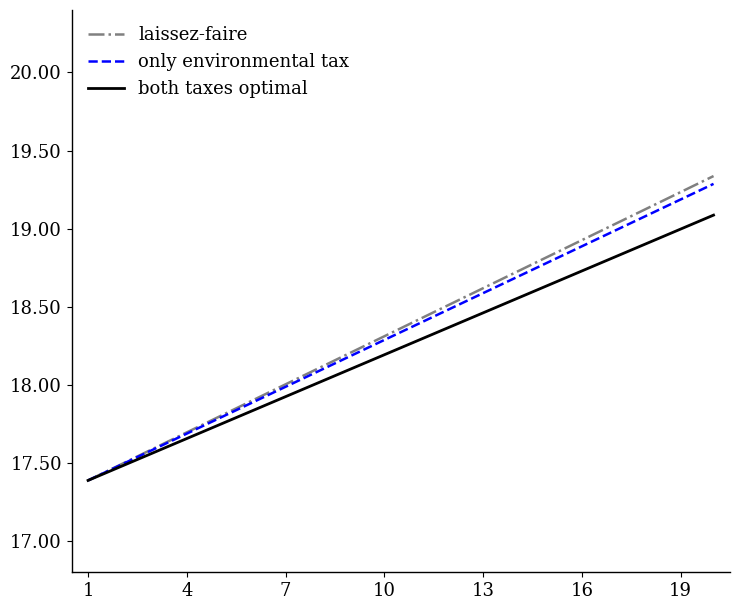

Rank the series by their maximum value, from highest to lowest.

laissez-faire, only environmental tax, both taxes optimal